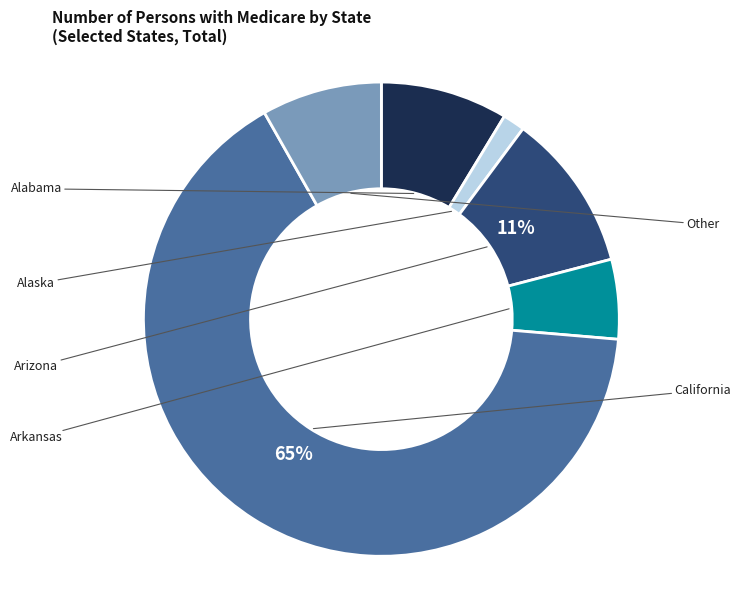

Is there any slice that represents more than half of the pie?

Yes